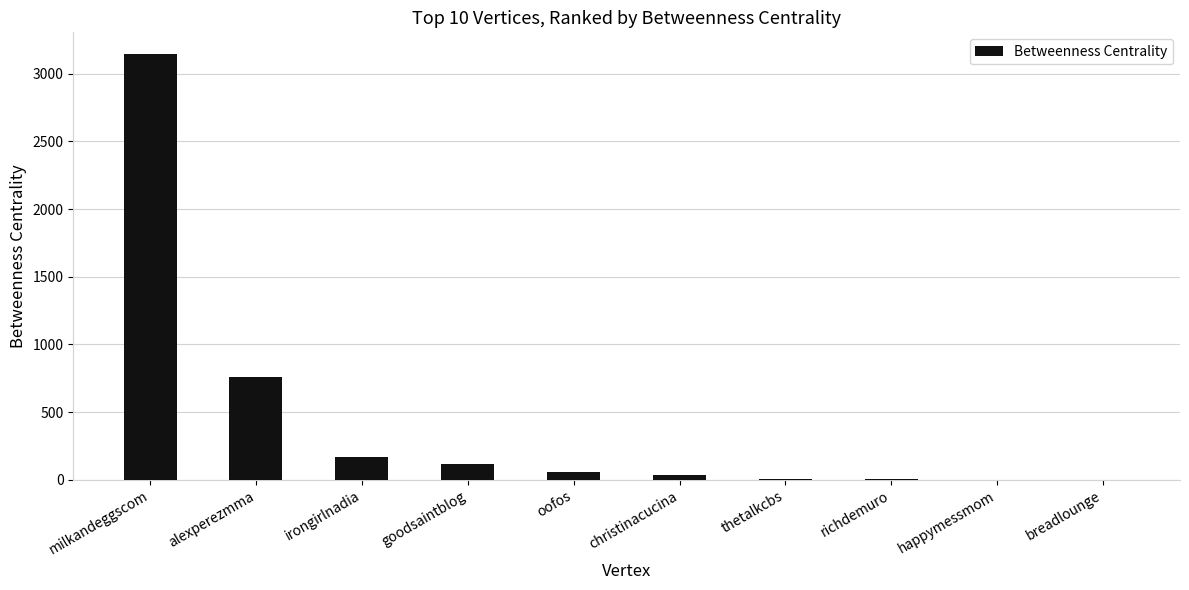

What is the sum of all values?

4288